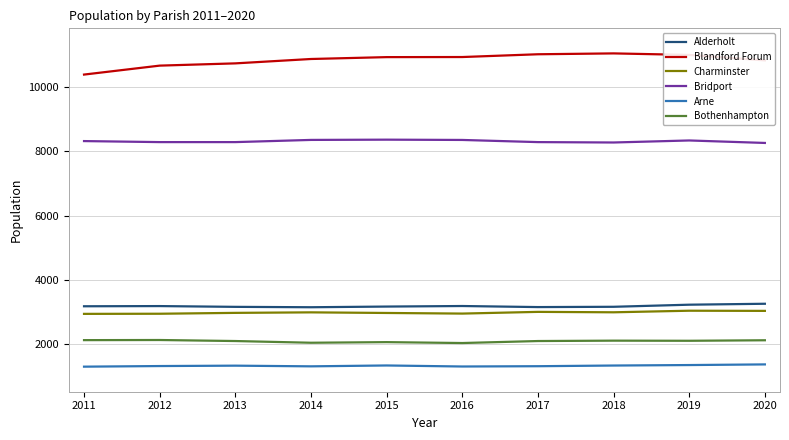

What is the greatest value displayed?

11040